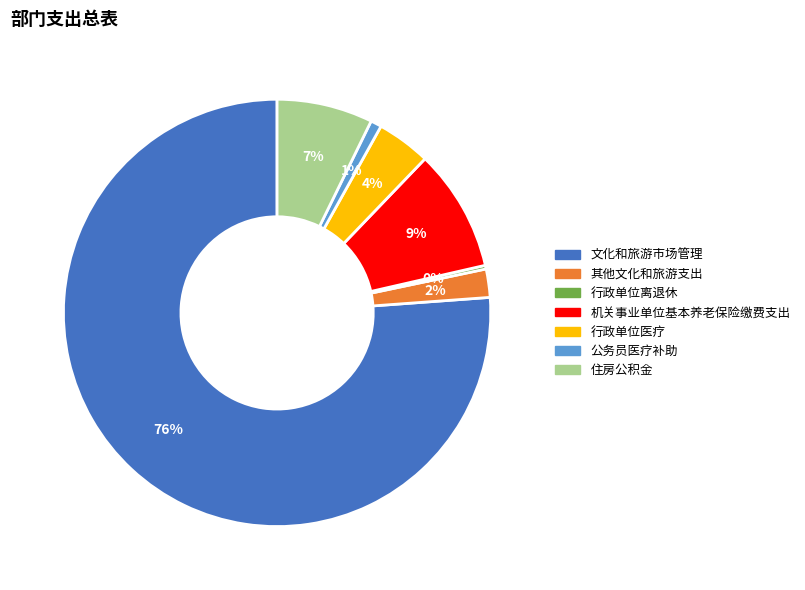

Count the number of slices in the pie.

7